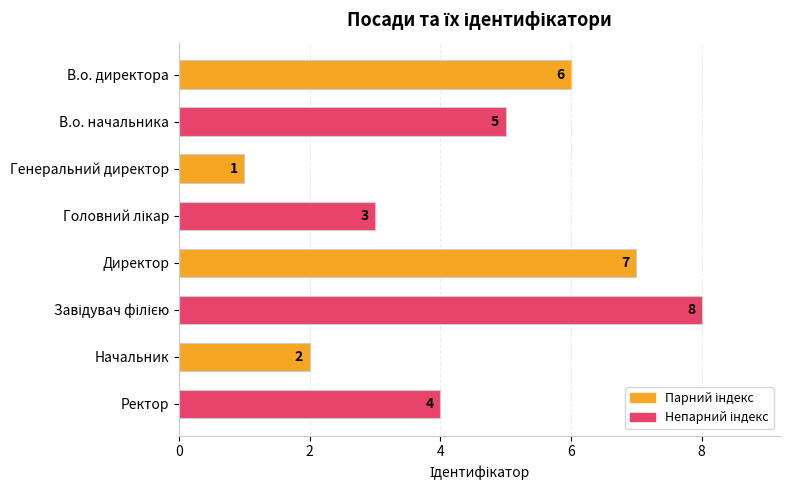

How many values are below 5?

4